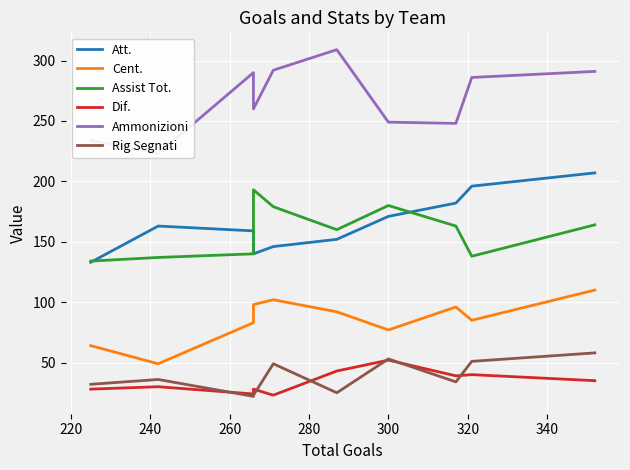

What is the difference between the Att. values at 320 and 340?

11